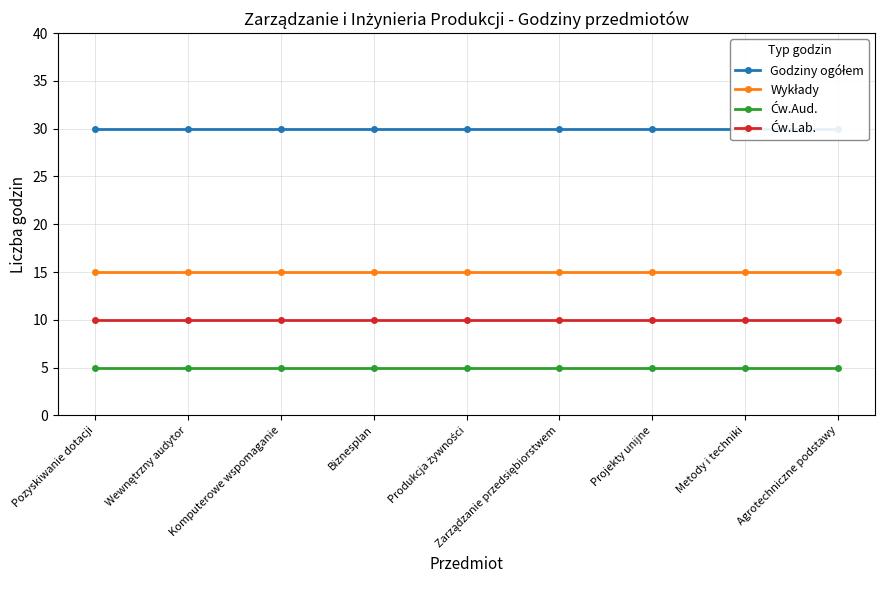

What is the total value across all series at Komputerowe wspomaganie?

60